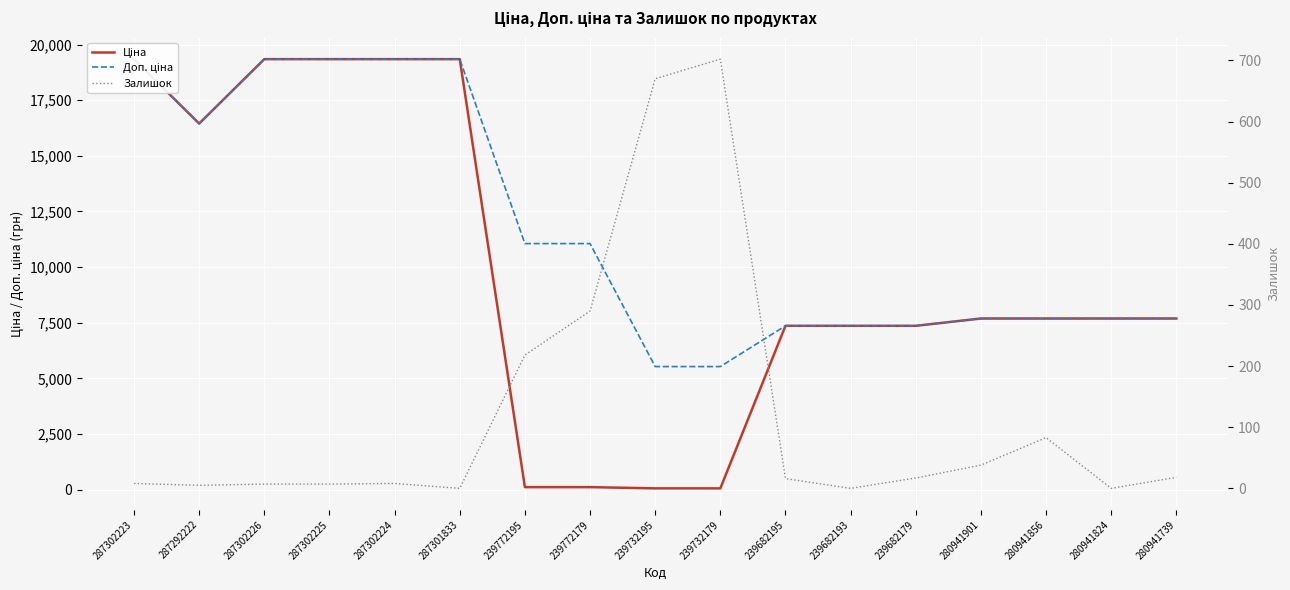

Where is Доп. ціна nearest to the value 12435?

239772195